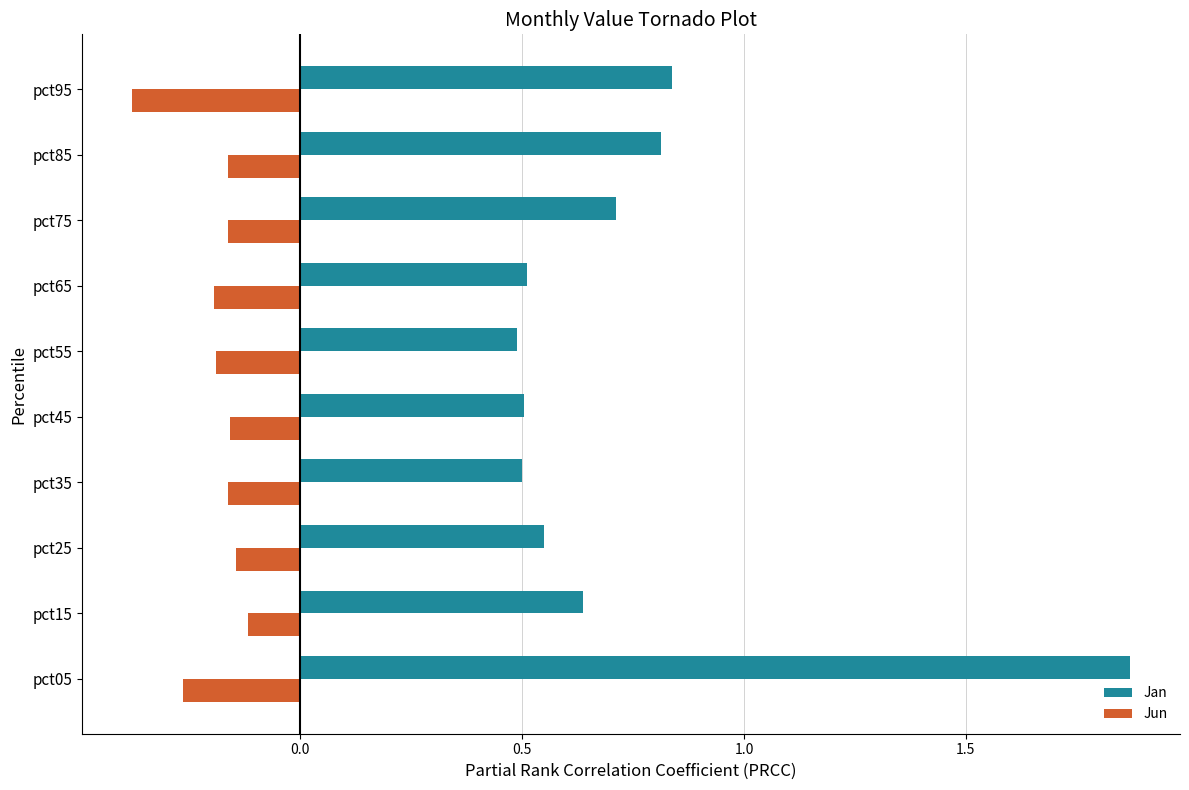

What is the average value of the Jan series?

0.7